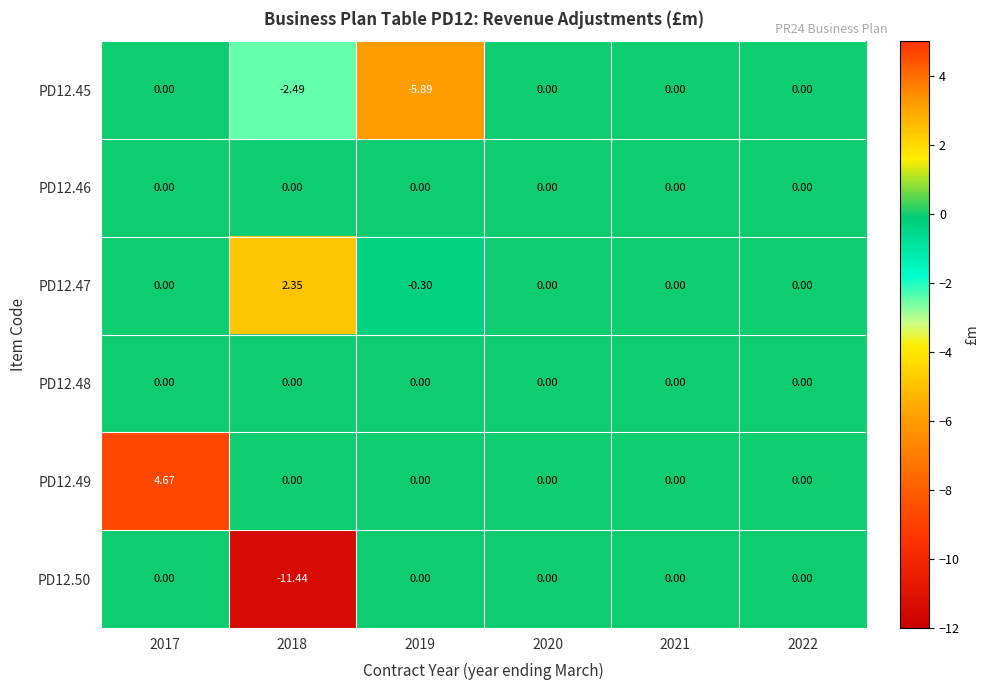

Count the number of data series in this chart.

6